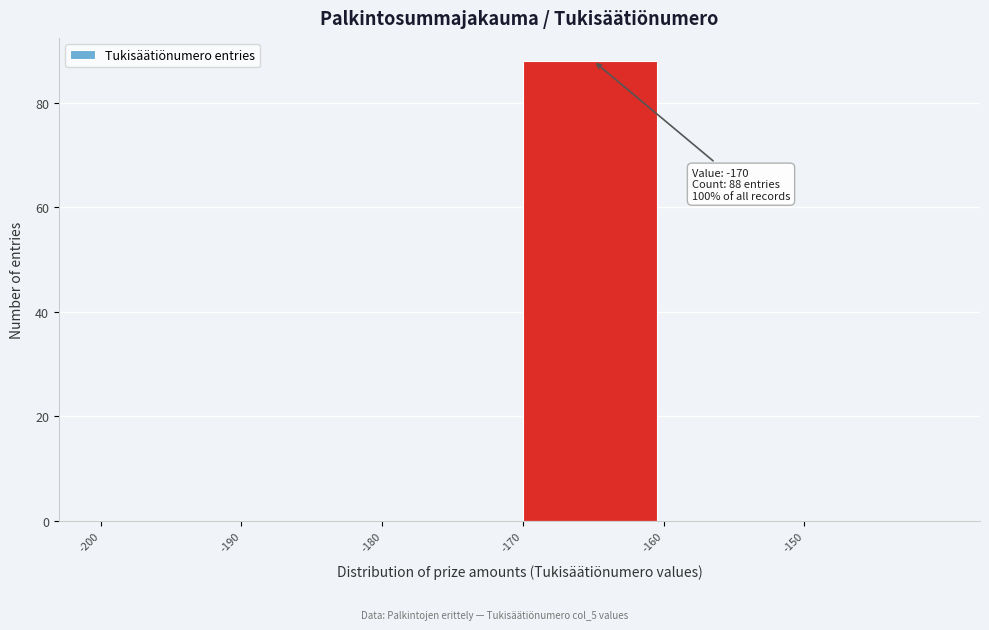

Which range on the x-axis has the tallest bar?

-170 to -160